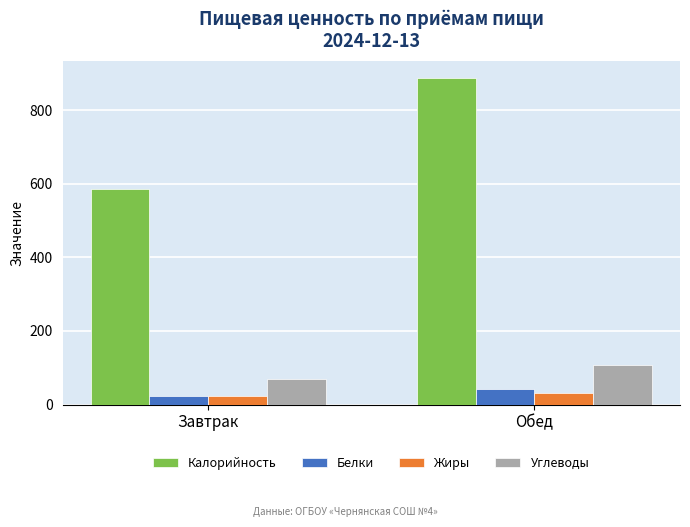

How many data points in Белки are above 41?

1